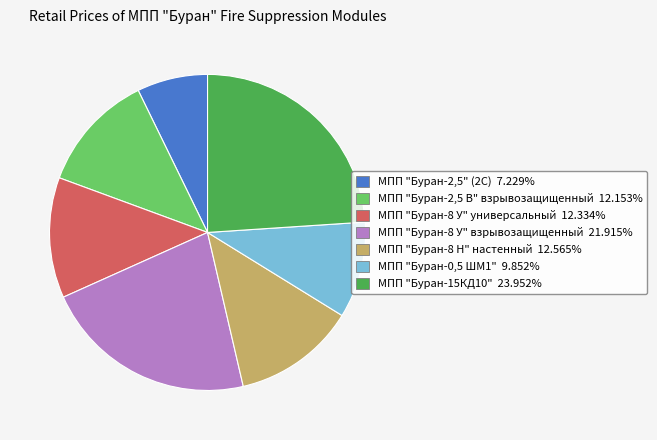

Which category has the biggest portion of the pie?

МПП "Буран-15КД10"